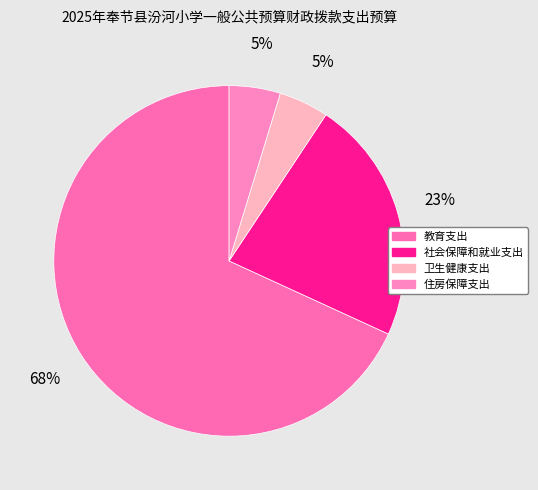

Which slice represents more than half of the pie?

教育支出